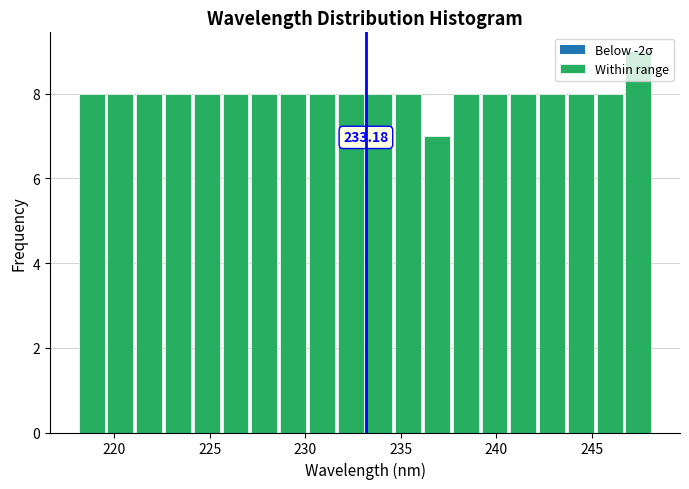

Around what value on the x-axis is the tallest bar? Give the approximate position of its centre, as read against the axis.

247.5